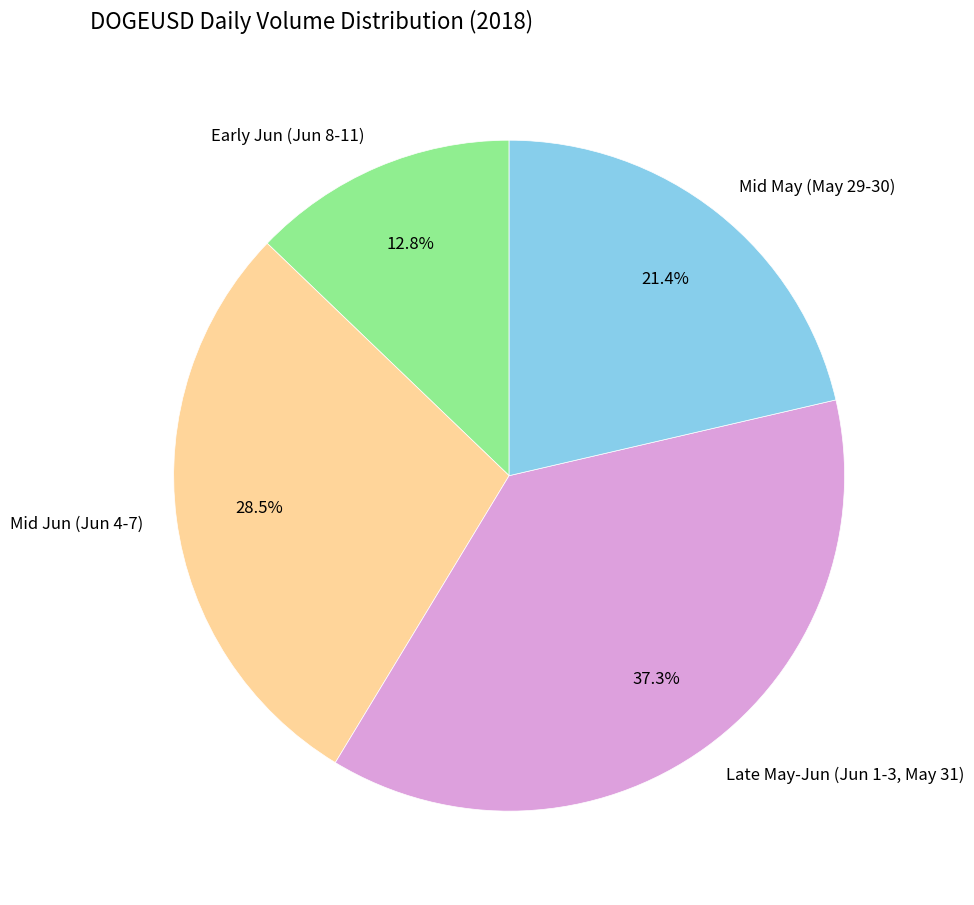

Count the number of slices in the pie.

4